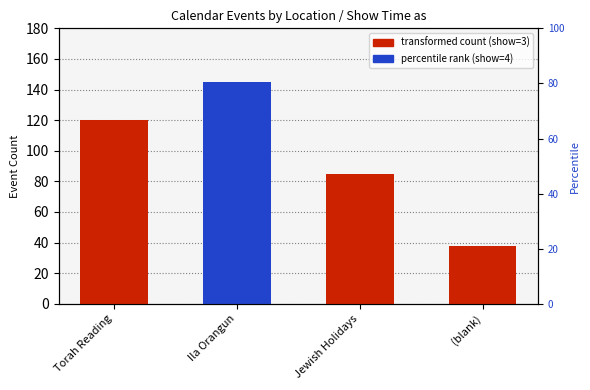

Reading left to right, extract all data points from this chart.

transformed count (show=3): 120	0	85	38
percentile rank (show=4): 0	145	0	0